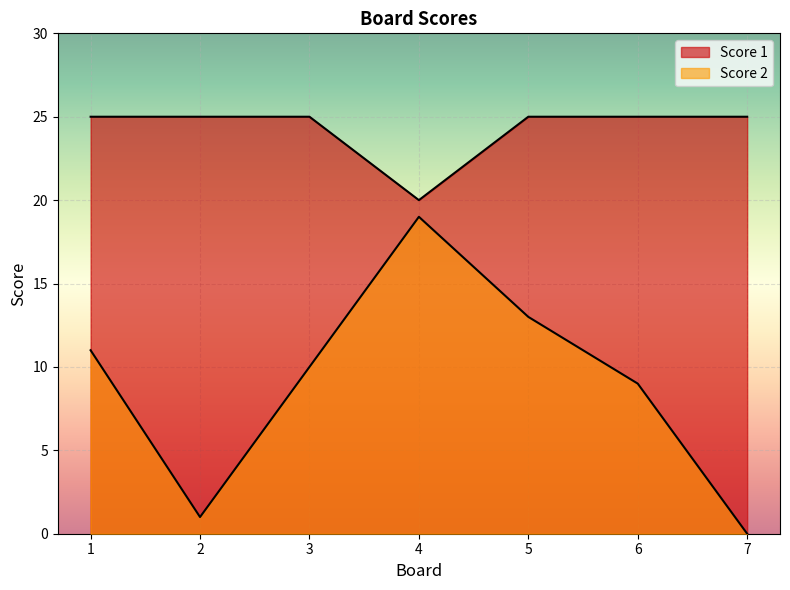

Which series changed the most between 4 and 6?

Score 2